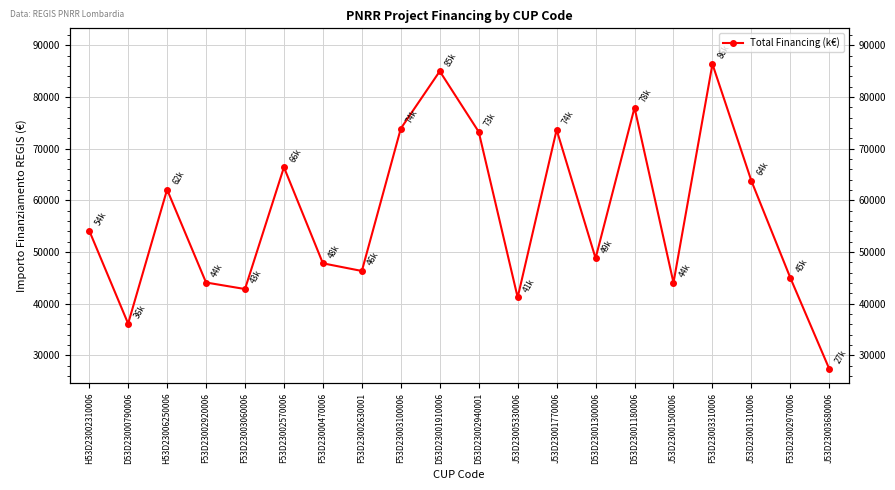

The value at H53D23006250006 is 62062.4. True or false?

True